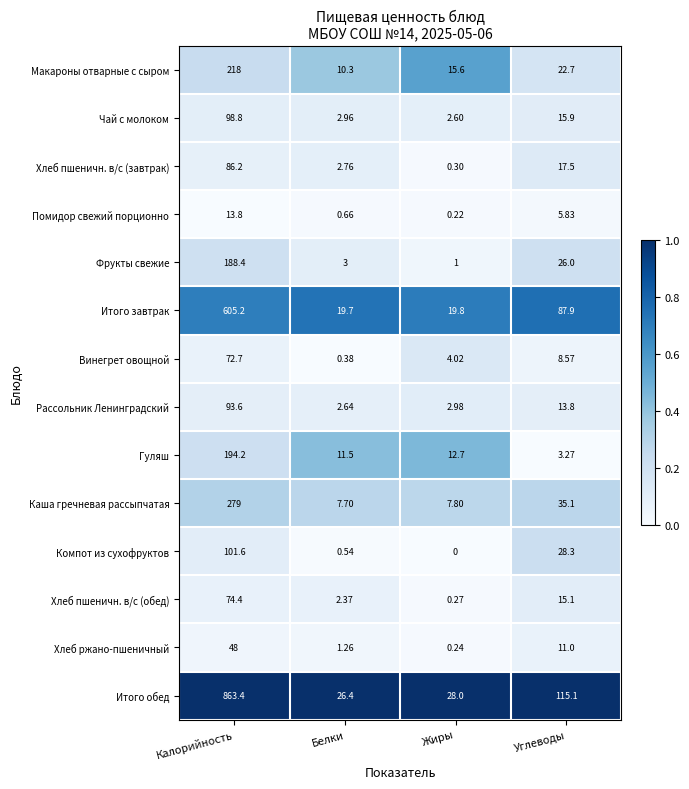

Rank the series at Углеводы from lowest to highest value.

Гуляш, Помидор свежий порционно, Винегрет овощной, Хлеб ржано-пшеничный, Рассольник Ленинградский, Хлеб пшеничн. в/с (обед), Чай с молоком, Хлеб пшеничн. в/с (завтрак), Макароны отварные с сыром, Фрукты свежие, Компот из сухофруктов, Каша гречневая рассыпчатая, Итого завтрак, Итого обед